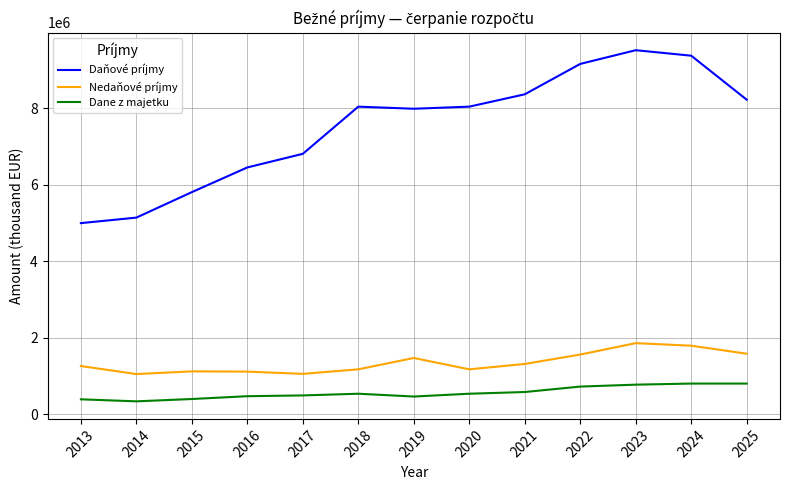

At which label is Nedaňové príjmy closest to 1453476?

2019